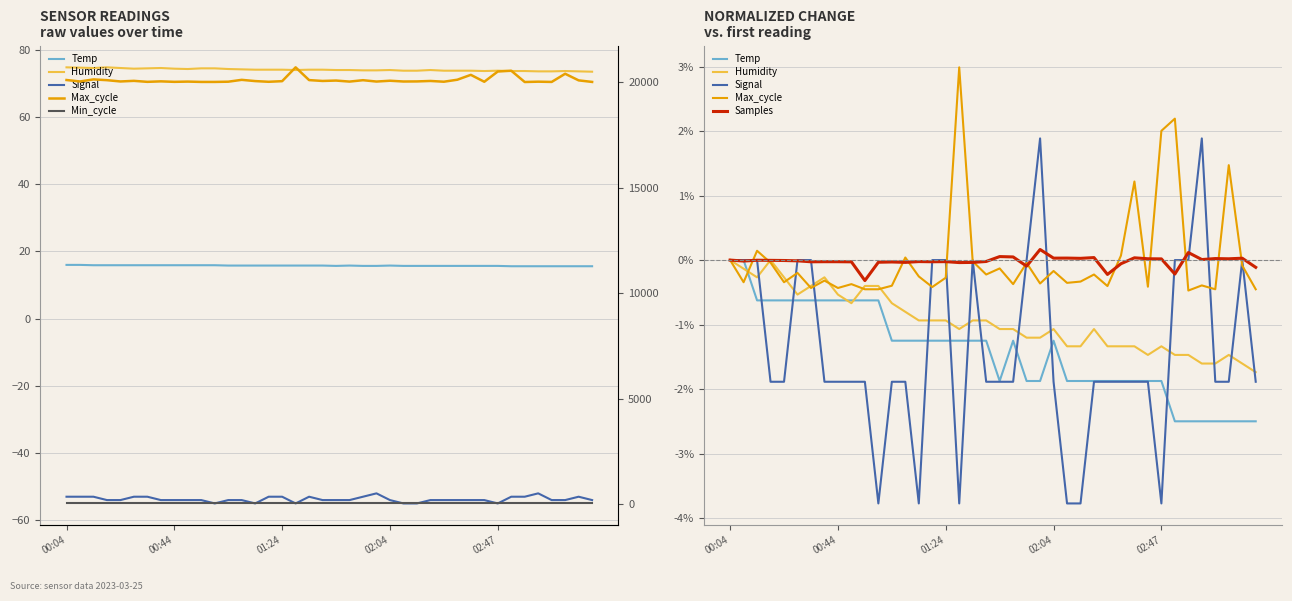

Is it true that Humidity equals 0.0 at 00:04?

True